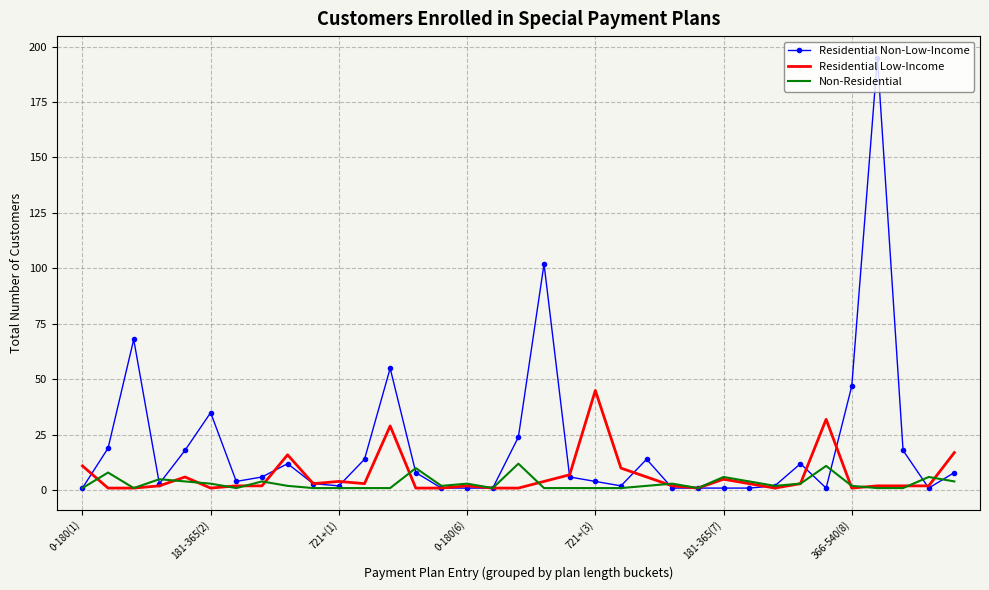

True or false: Residential Low-Income and Residential Non-Low-Income cross at least once.

True